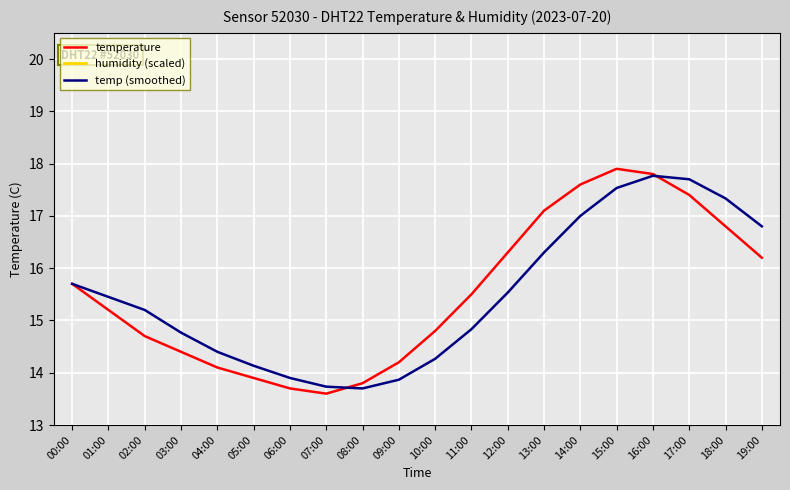

Is it true that temperature equals 14.7 at 02:00?

True